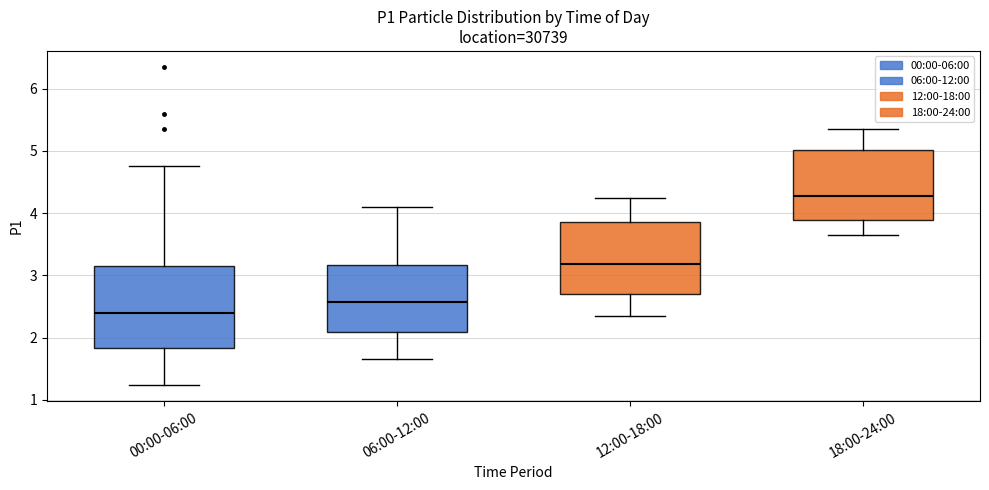

Reading left to right, transcribe this box plot: for each box, give where its median line is, the range the box spans, and where its two whiskers end, as read against the y-axis. The values are not printed on the chart, so give them approximately, as read against the axis.

00:00-06:00: median 2.4, box 1.8 to 3.2, whiskers 1.2 to 4.8
06:00-12:00: median 2.6, box 2.1 to 3.2, whiskers 1.7 to 4.1
12:00-18:00: median 3.2, box 2.7 to 3.9, whiskers 2.4 to 4.3
18:00-24:00: median 4.3, box 3.9 to 5.0, whiskers 3.7 to 5.4